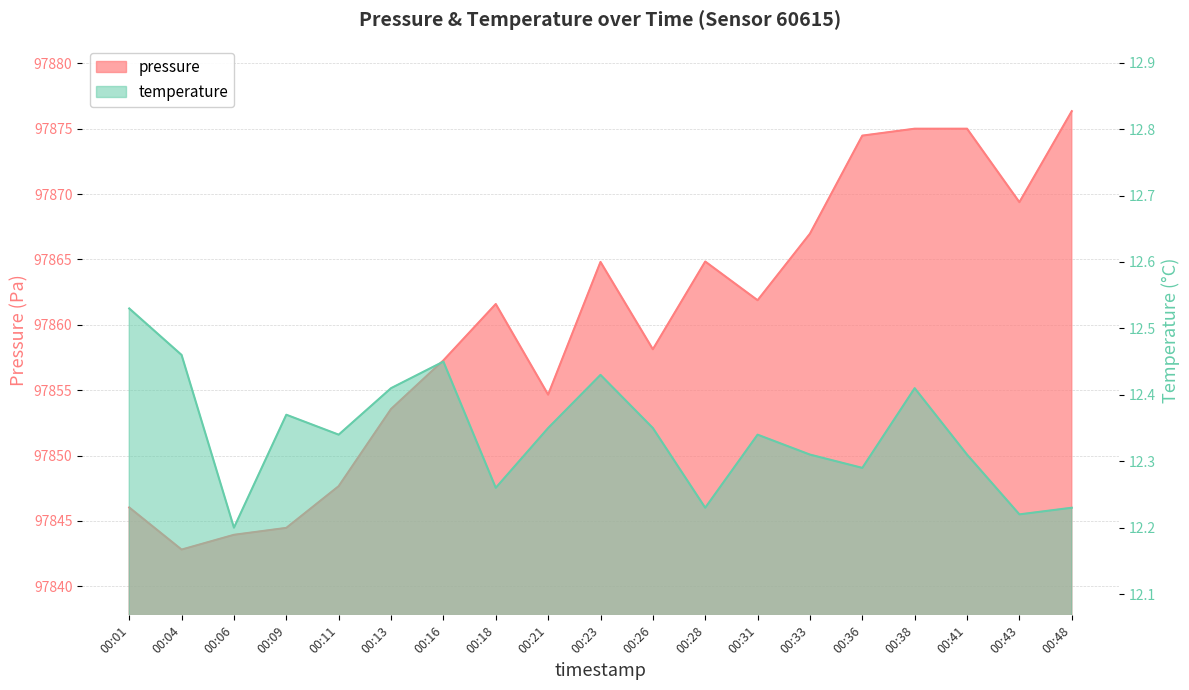

Is it true that pressure equals 167210.0 at 00:21?

False